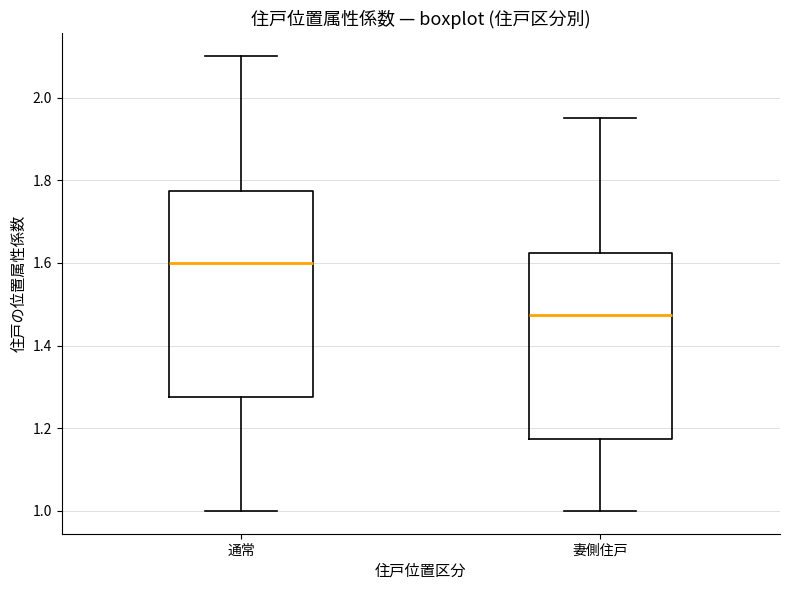

Reading left to right, read every box against the y-axis: the position of its median line, the range the box covers, and the ends of its whiskers. The values are not printed on the chart, so give them approximately, as read against the axis.

通常: median 1.60, box 1.28 to 1.78, whiskers 1.00 to 2.10
妻側住戸: median 1.48, box 1.18 to 1.62, whiskers 1.00 to 1.96